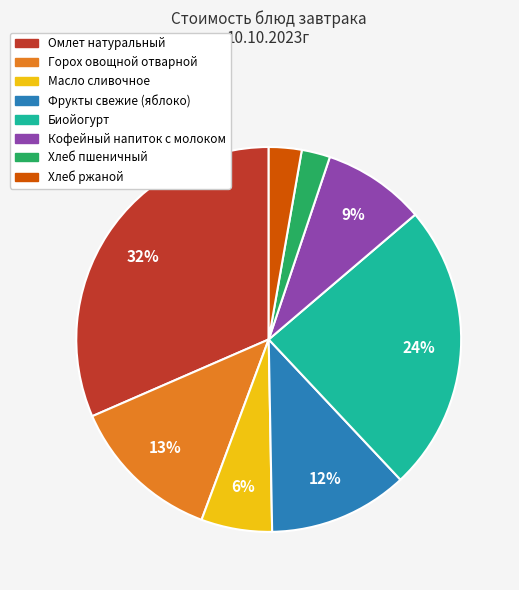

True or false: Хлеб пшеничный accounts for 2% of the total.

True